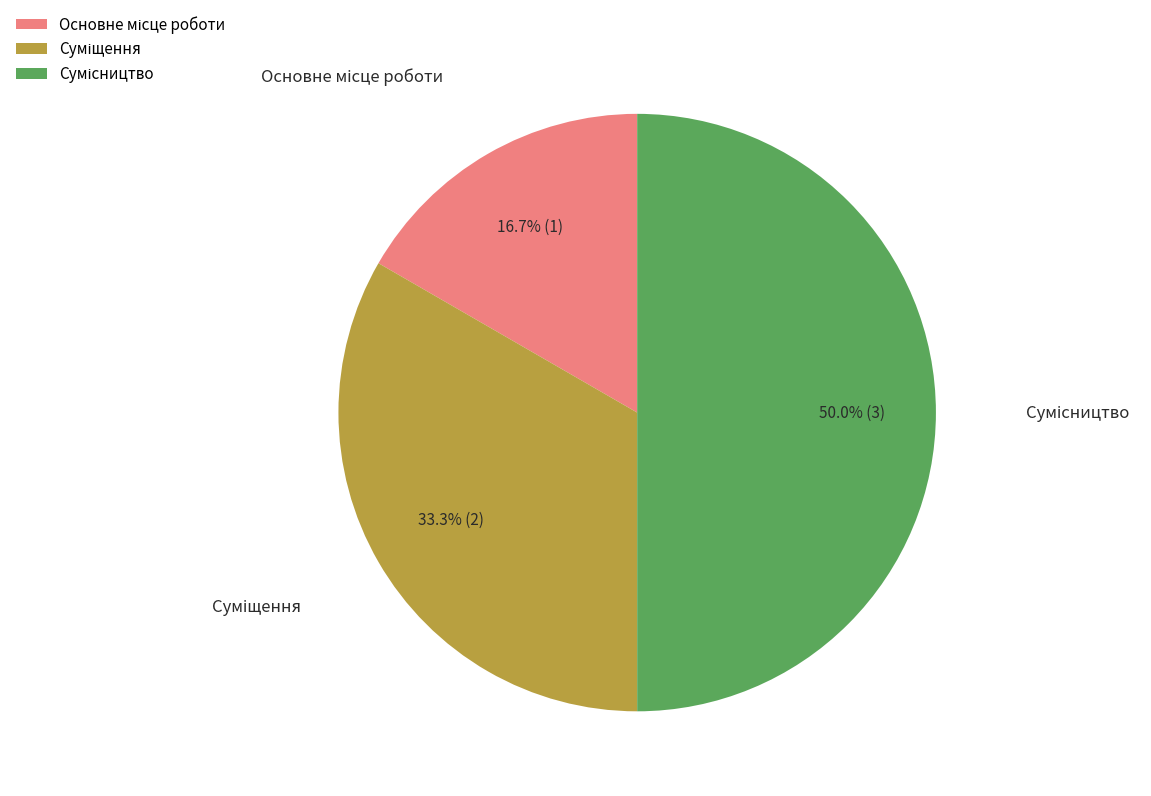

How many segments does this pie chart have?

3